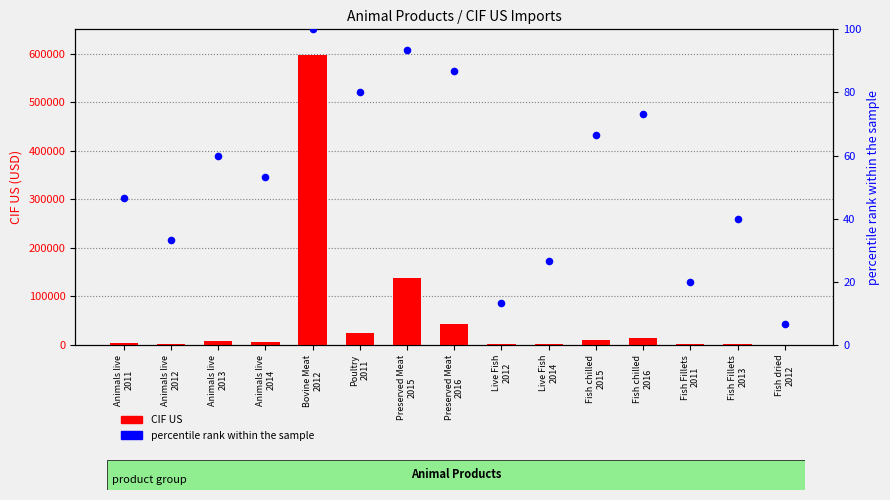

What are all the series names shown in the legend?

CIF US, percentile rank within the sample